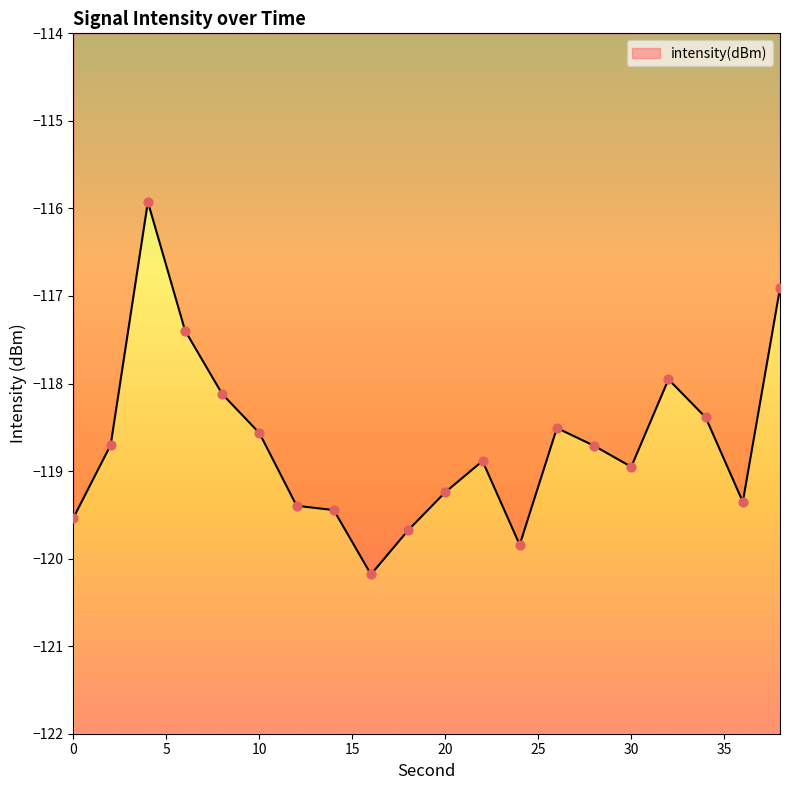

Between 26 and 16, which is larger?

26